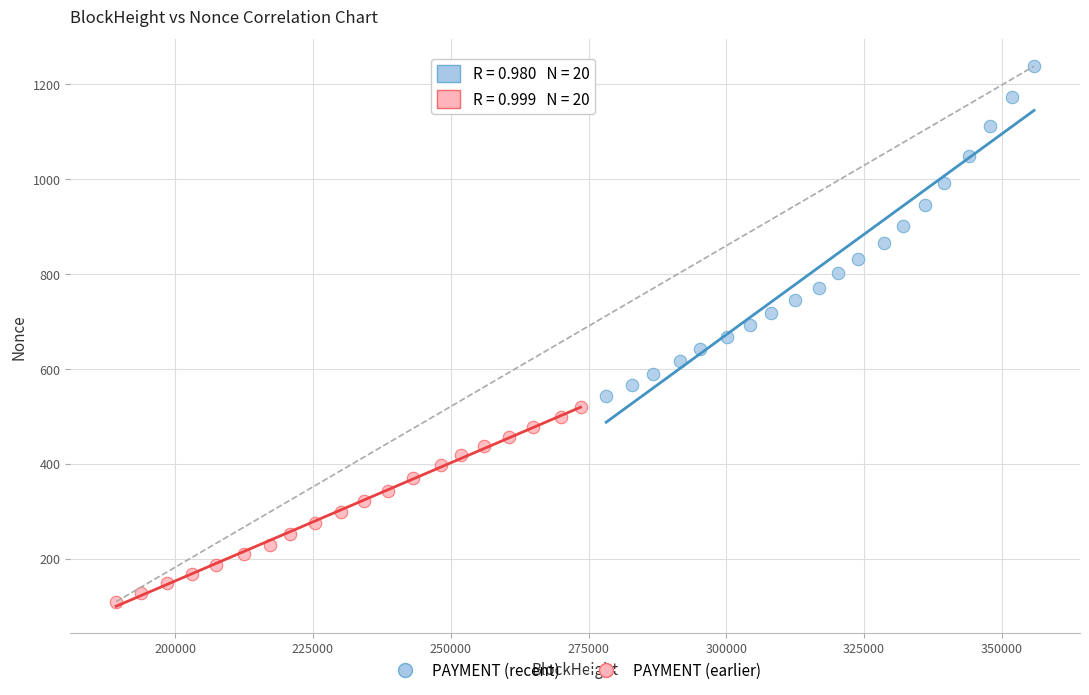

Which series has the widest spread of Y values?

PAYMENT (recent)